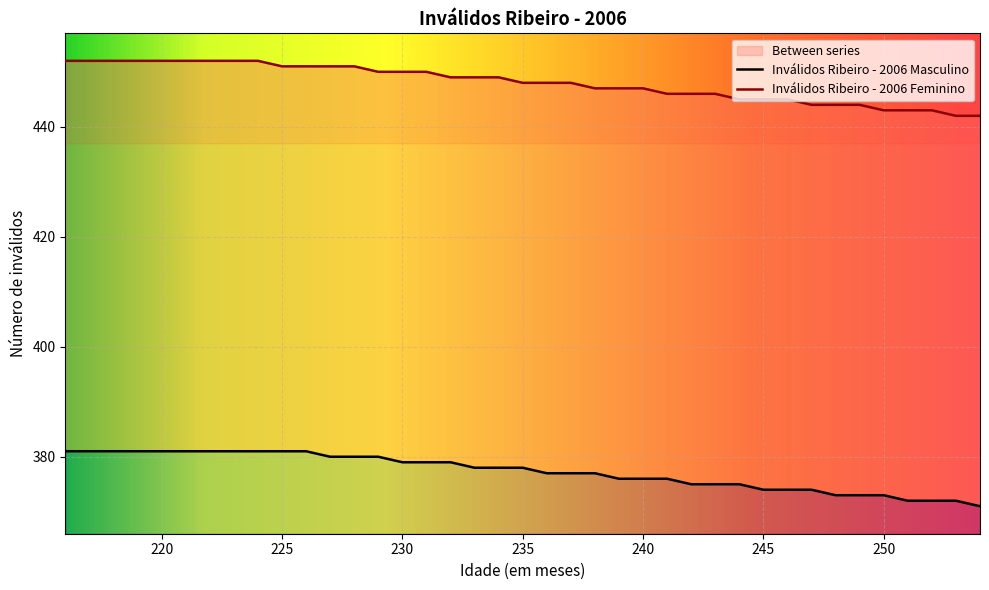

True or false: Inválidos Ribeiro - 2006 Feminino and Inválidos Ribeiro - 2006 Masculino cross at least once.

False